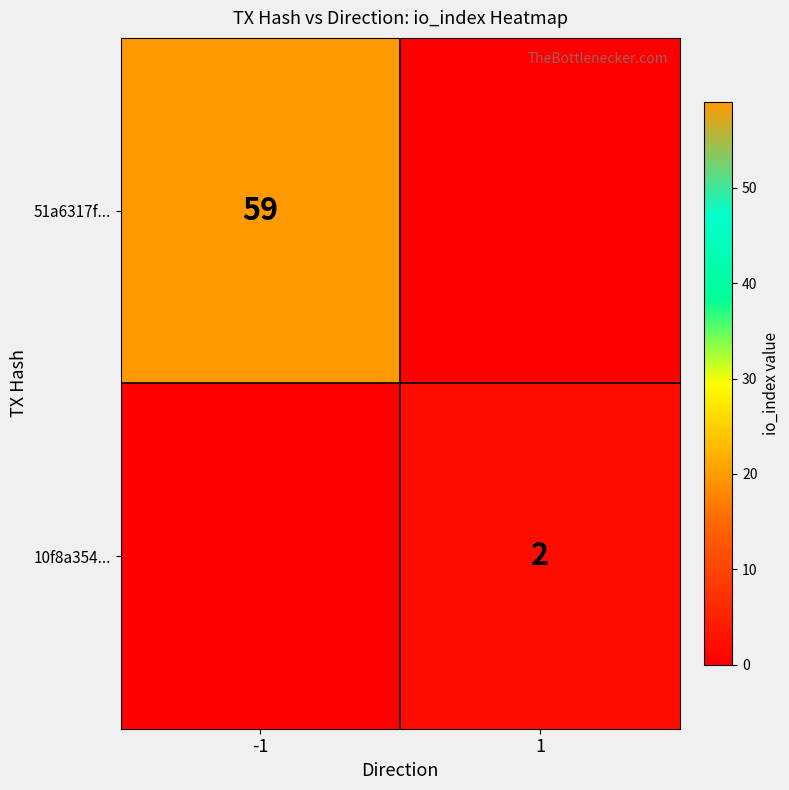

True or false: 51a6317f... has a value of 59 at -1.

True